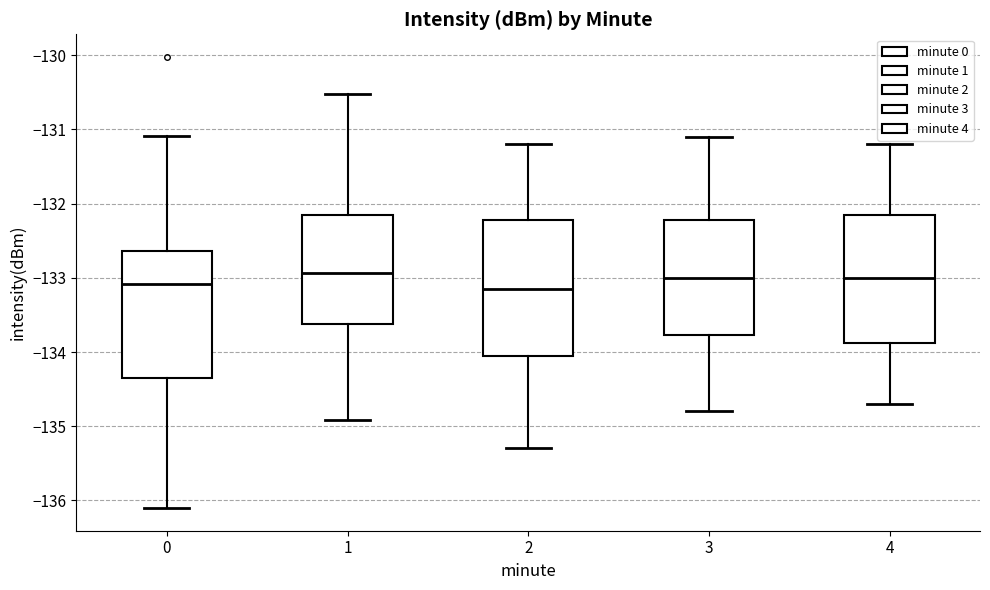

Where does the lower whisker of the box at x = 3 end on the y-axis? The values are not printed on the chart, so give them approximately, as read against the axis.

-134.8